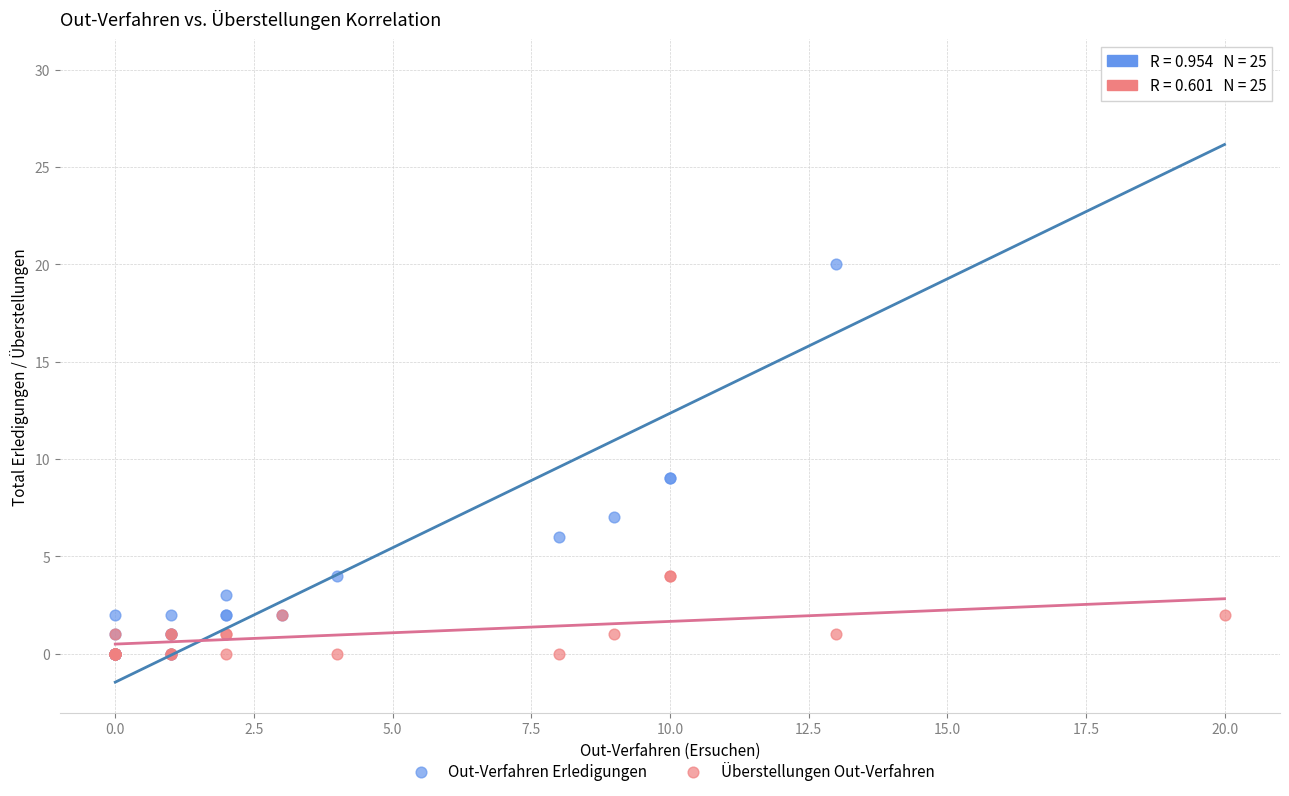

In the Out-Verfahren Erledigungen series, what Y value is closest to 15?

20